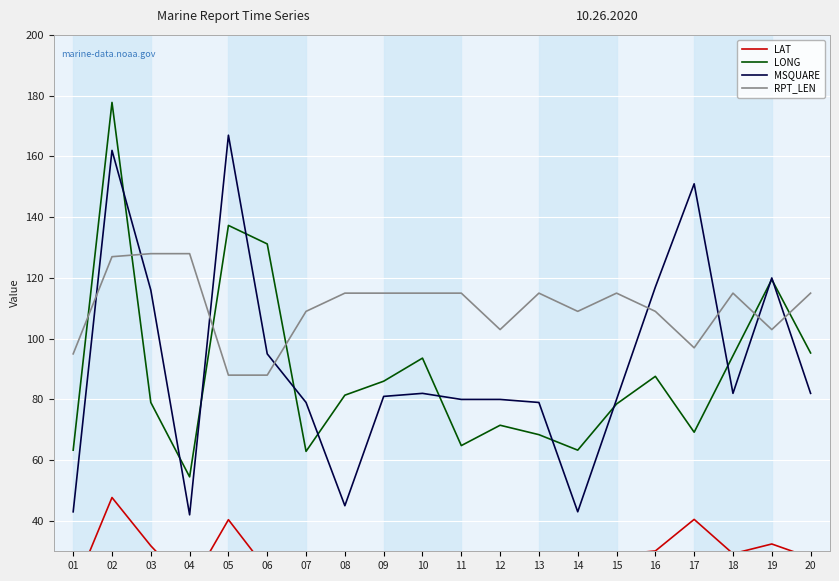

True or false: LONG and LAT intersect in this chart.

False